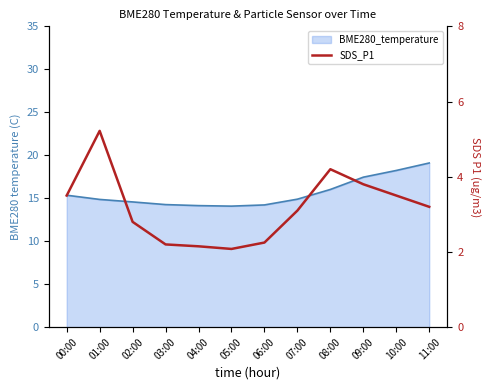

At which category does the data reach its first local valley?

05:00